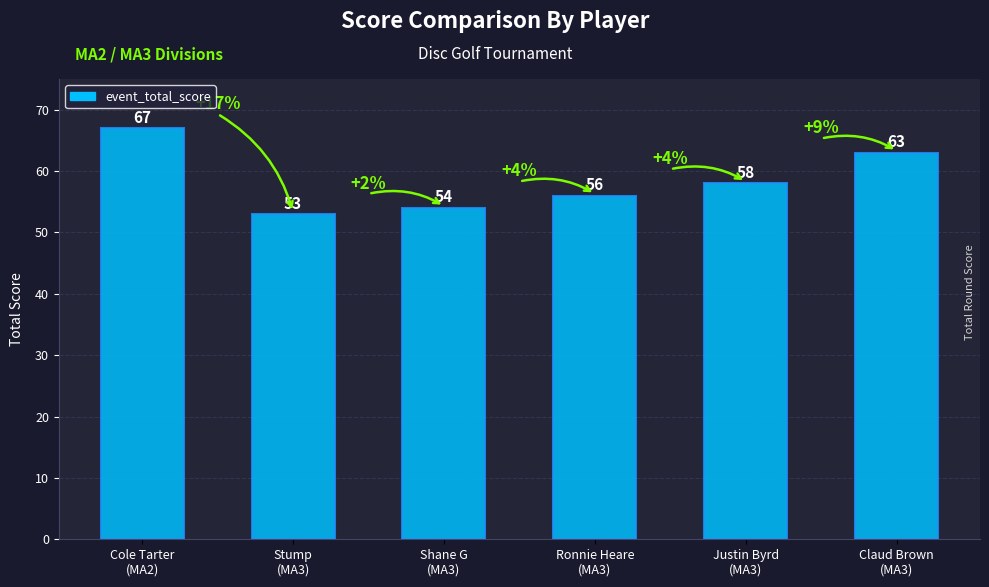

Is it true that the value at Cole Tarter
(MA2) is 34?

False